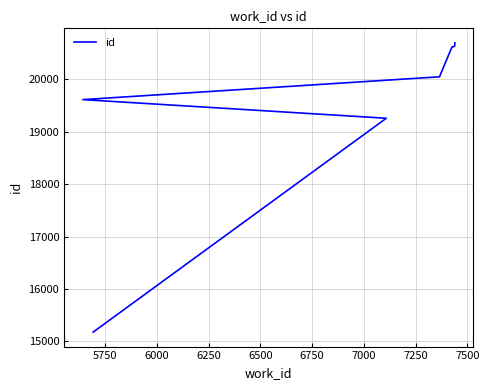

What is the average value?

19590